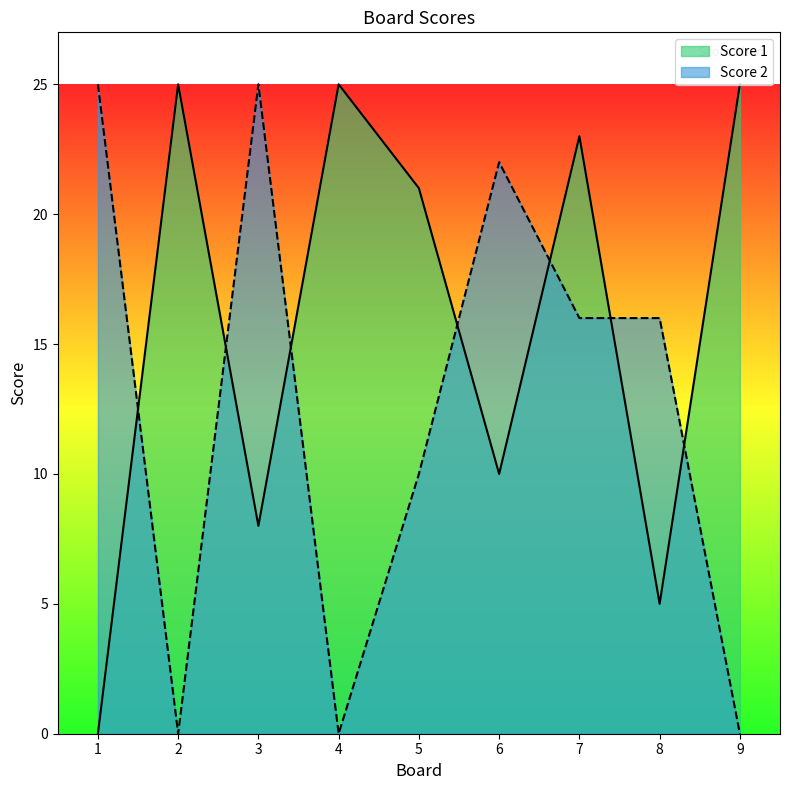

What is the value of the Score 1 point at the 2nd from the left?

25